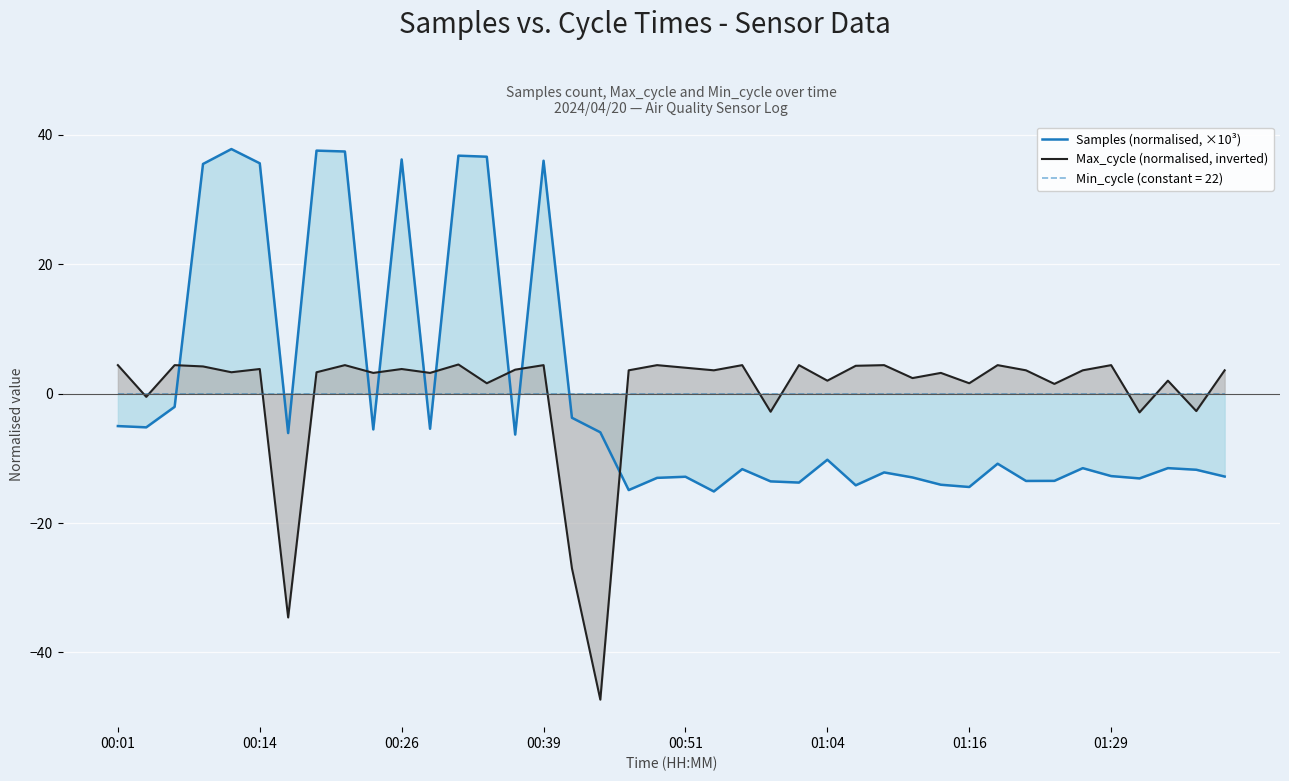

How many lines are shown in the chart?

2